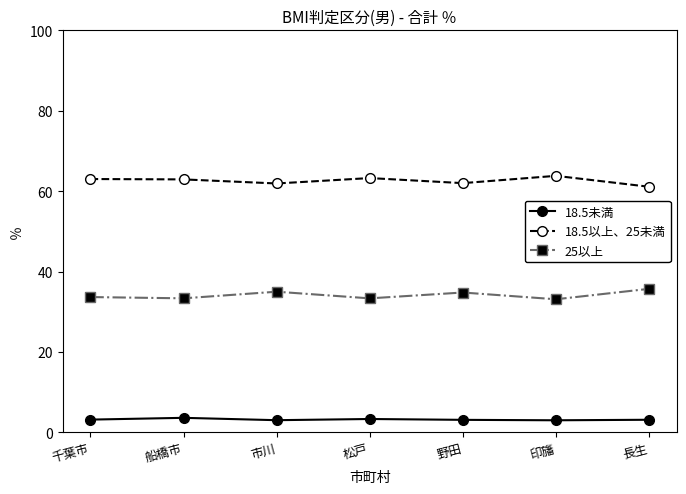

What is the minimum value for 25以上?

33.1